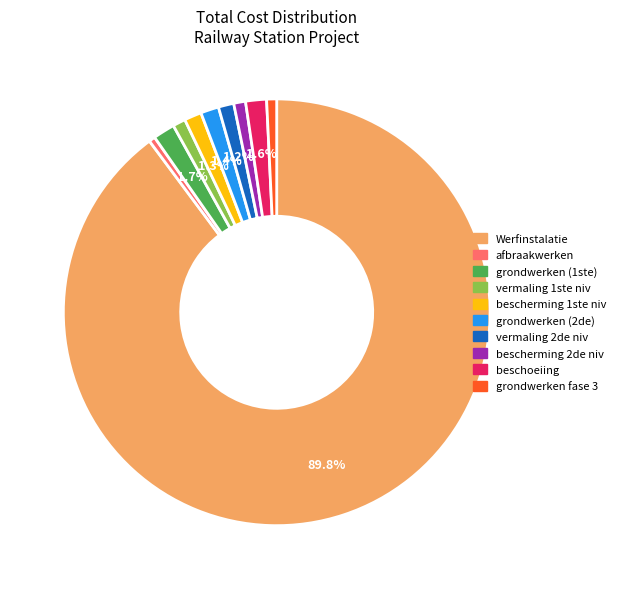

Which category accounts for the majority?

Werfinstalatie